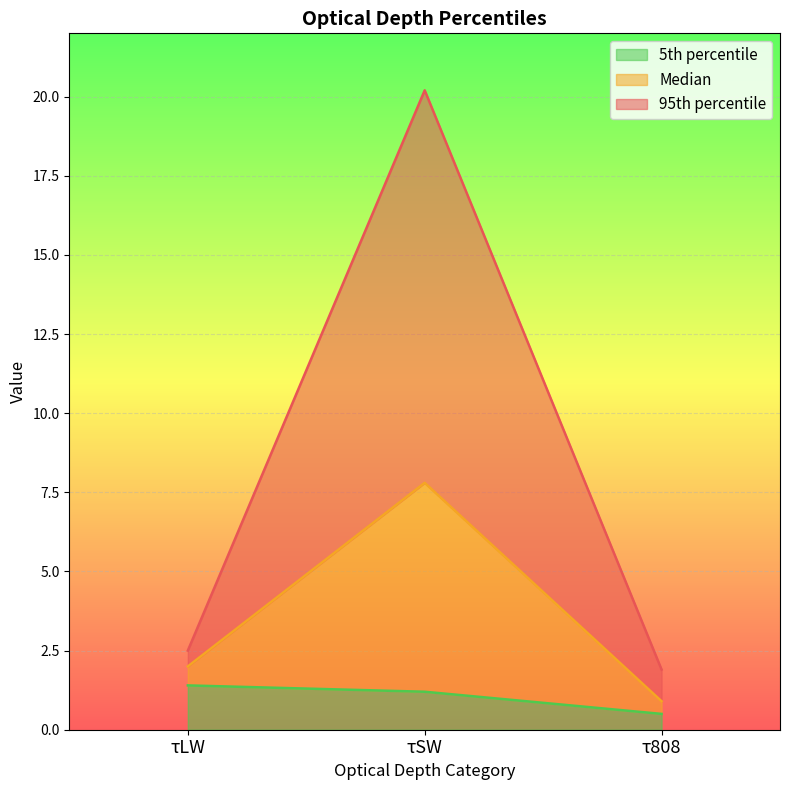

What is the value of the Median point at the 2nd from the left?

7.8